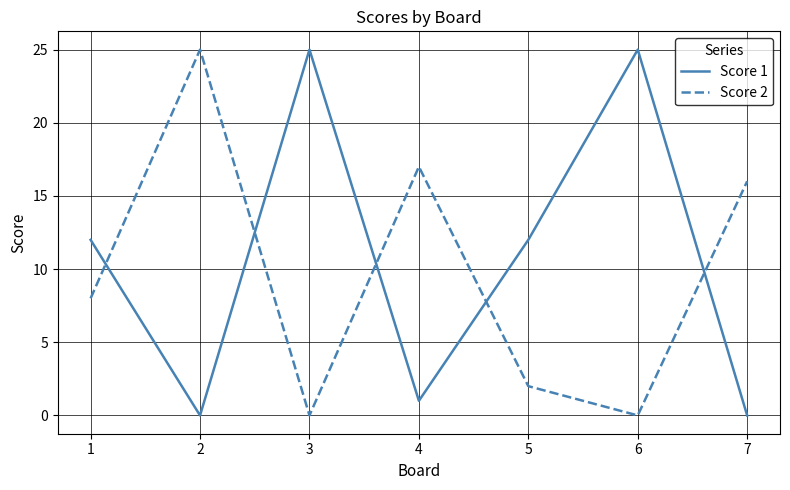

Is the value of Score 2 at 1 greater than the value of Score 1 at 1?

No